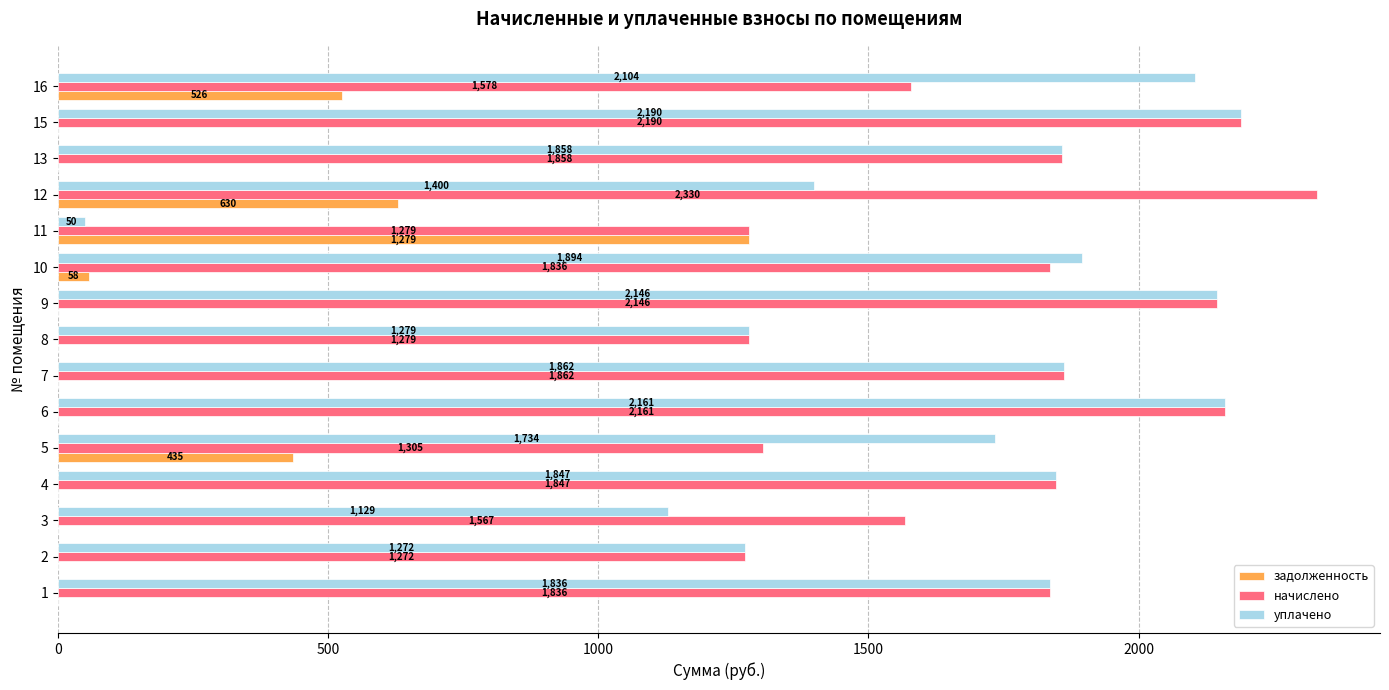

How many series are shown in this chart?

3